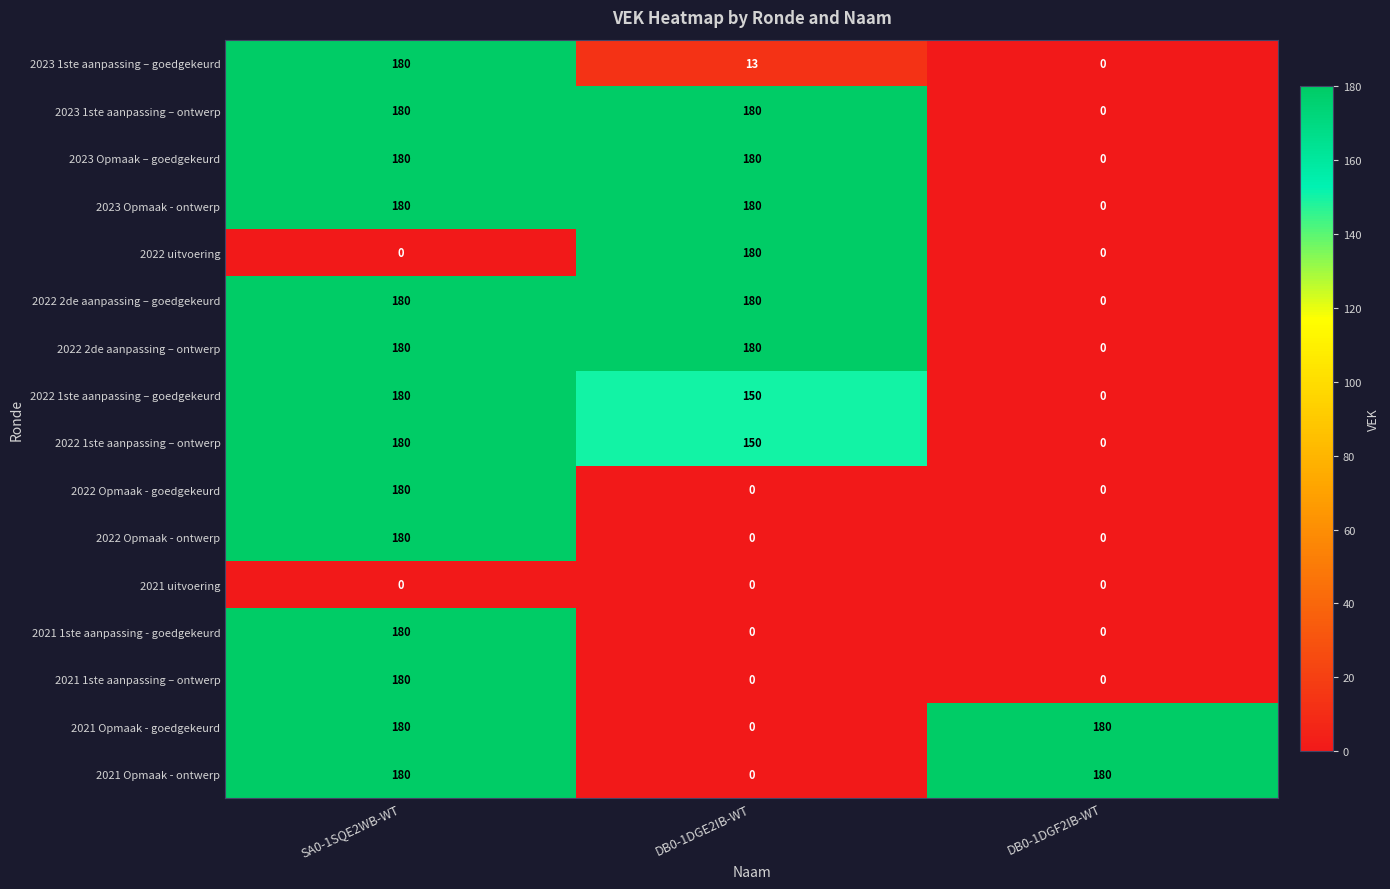

What is the average value of the 2022 1ste aanpassing – ontwerp series?

110